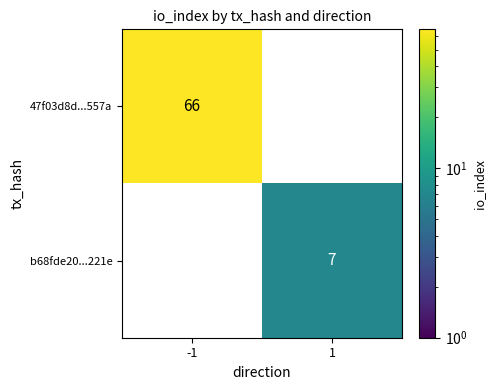

Count the number of categories in the chart.

2